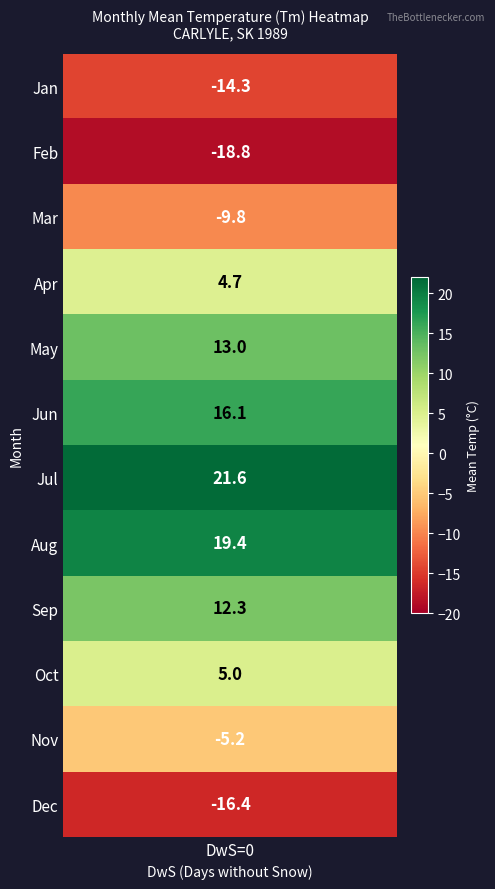

At which category is the sum across all series the highest?

DwS_0